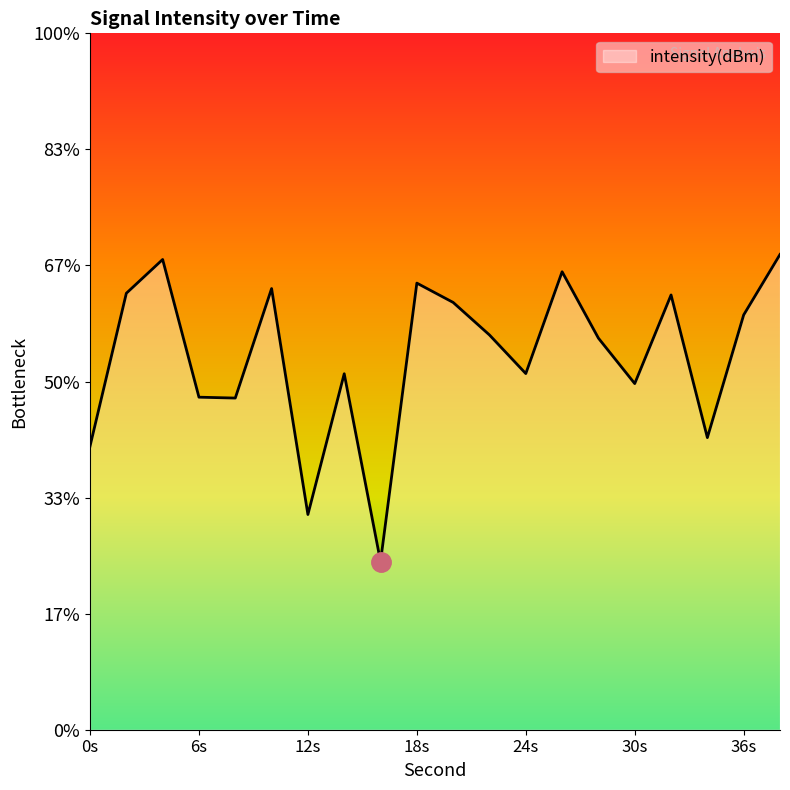

Reading right to left, extract all data points from this chart.

-109.8	-111.1	-113.7	-110.6	-112.5	-111.6	-110.1	-112.3	-111.5	-110.8	-110.4	-116.4	-112.3	-115.4	-110.5	-112.9	-112.8	-109.9	-110.6	-113.9